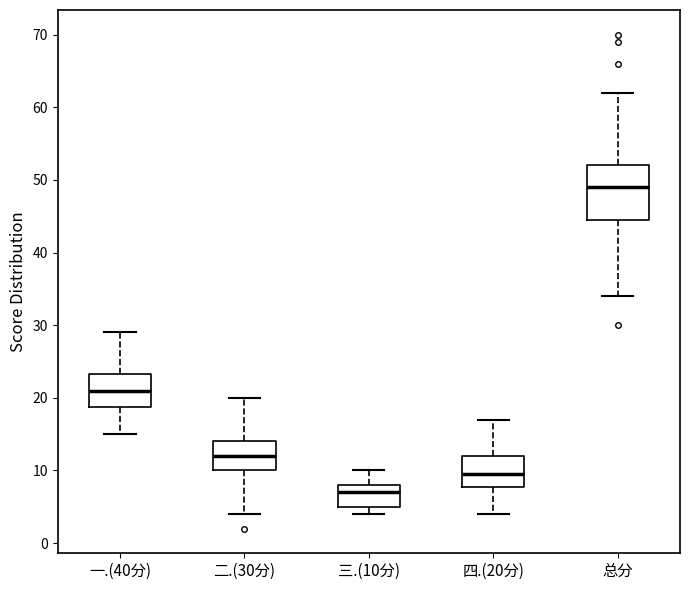

Which box is the tallest, from its lower edge to its upper edge?

总分